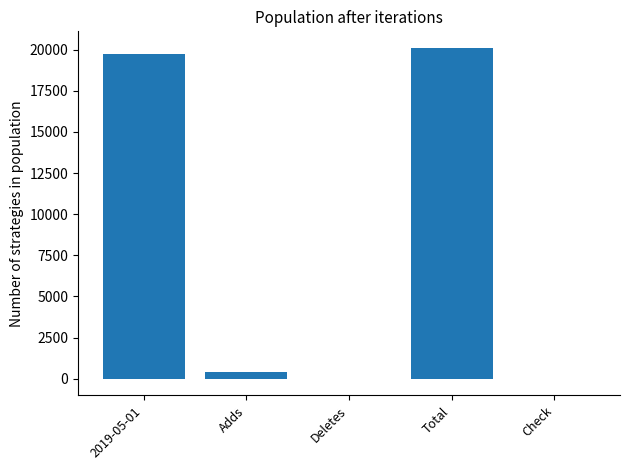

The chart shows a value of 19722 at 2019-05-01. True or false?

True